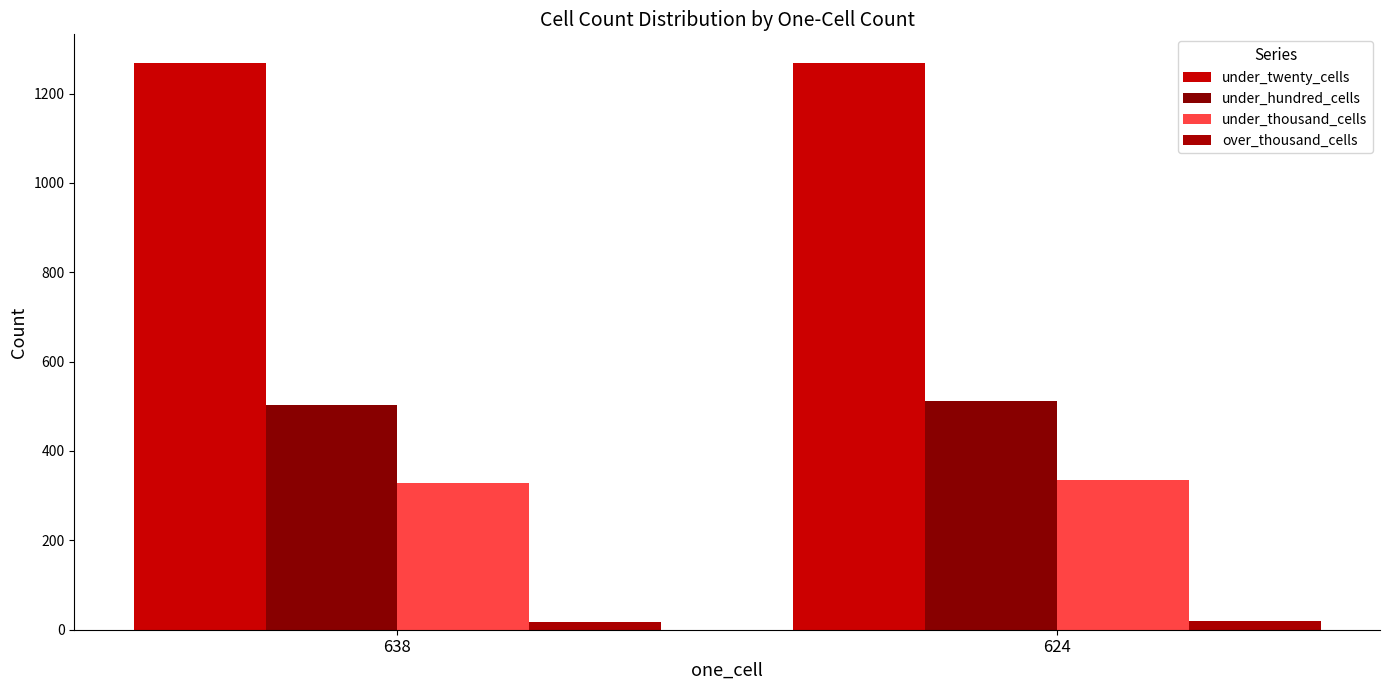

How many bars are there in total?

8